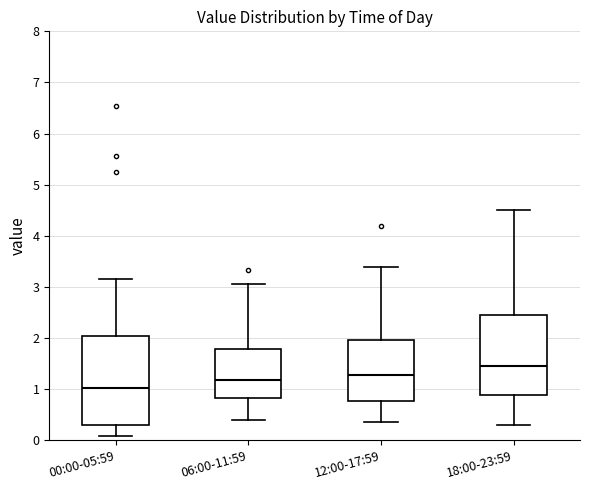

Which box's median line is the highest?

18:00-23:59